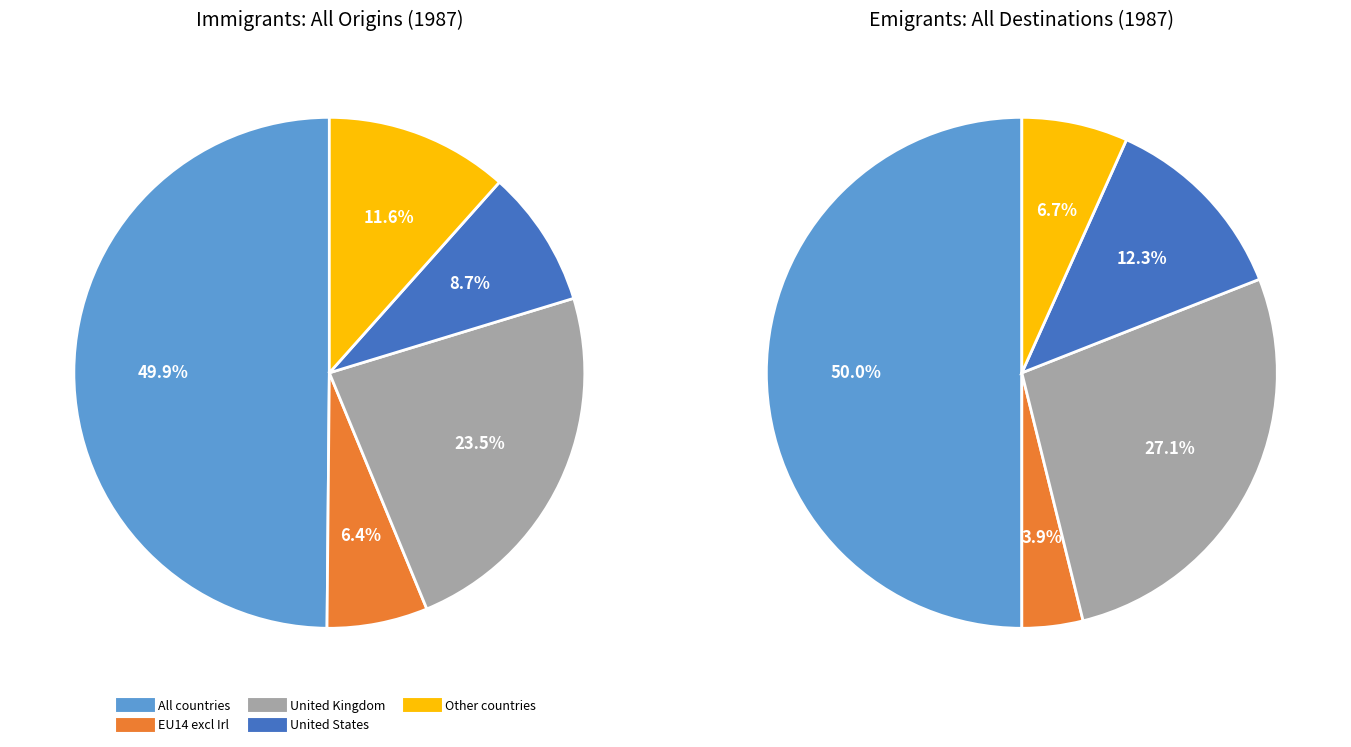

Rank the series by their maximum value, from lowest to highest.

Immigrants: All origins, Emigrants: All destinations